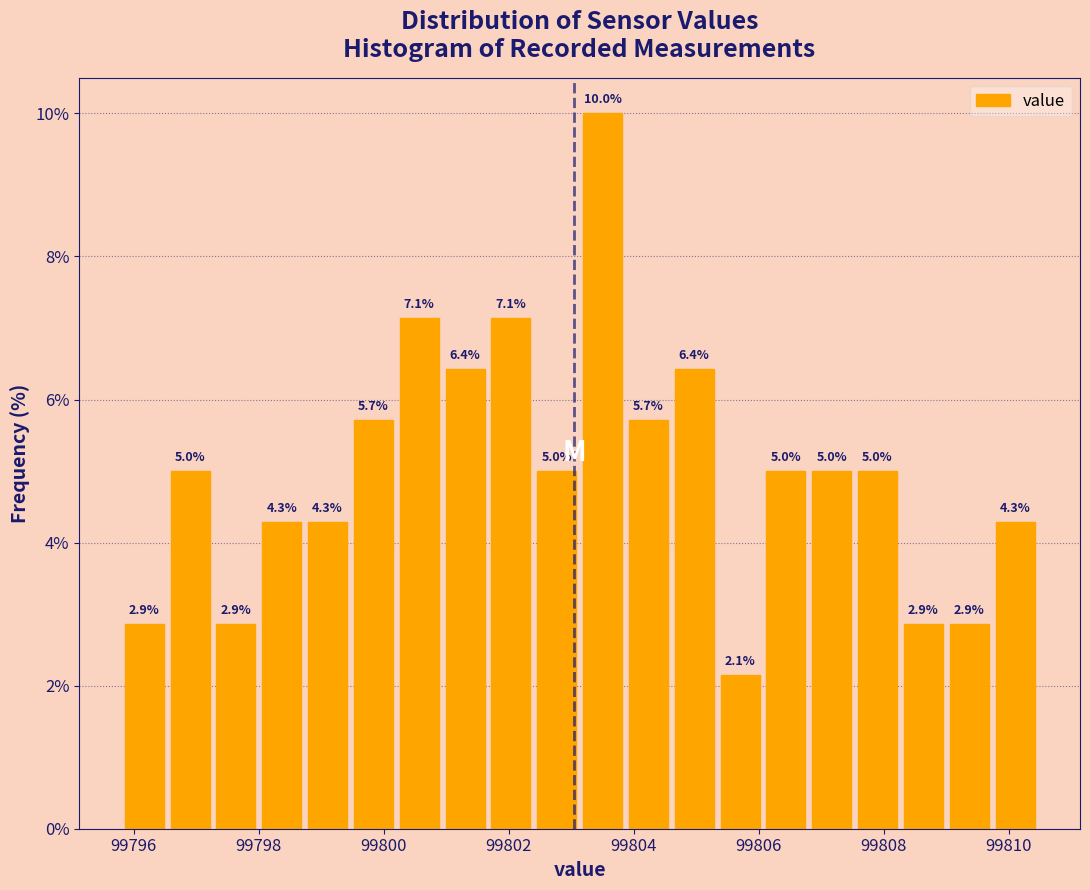

Around what value on the x-axis is the tallest bar? Give the approximate position of its centre, as read against the axis.

99803.6